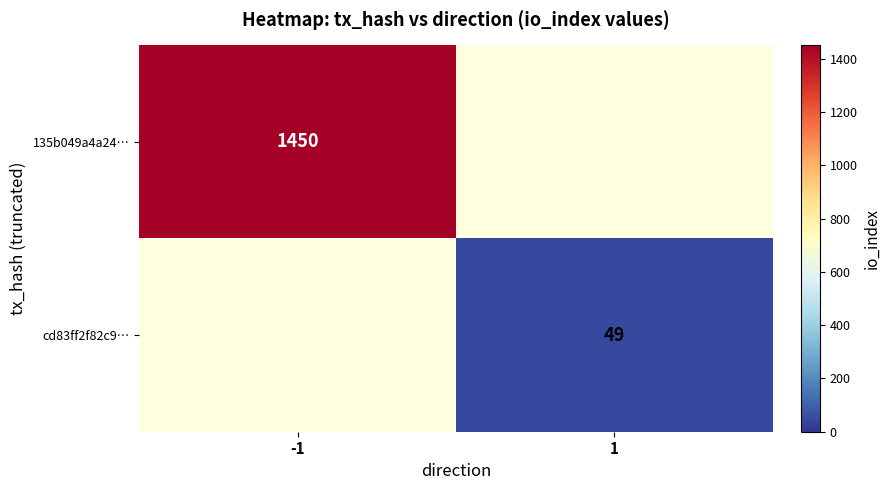

At which category does the chart reach its peak across all series?

-1